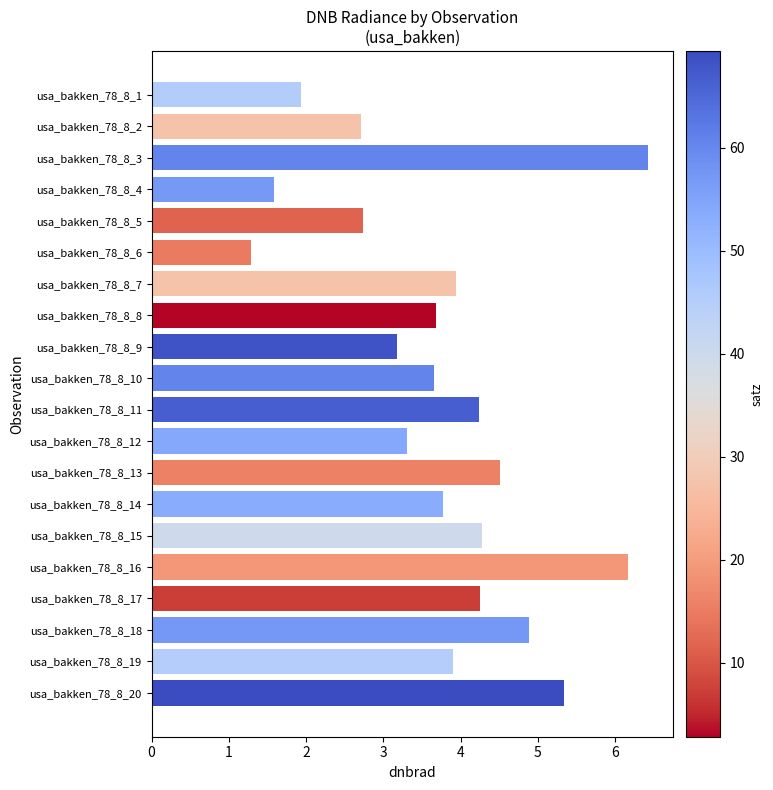

What is the minimum value shown in the chart?

1.3